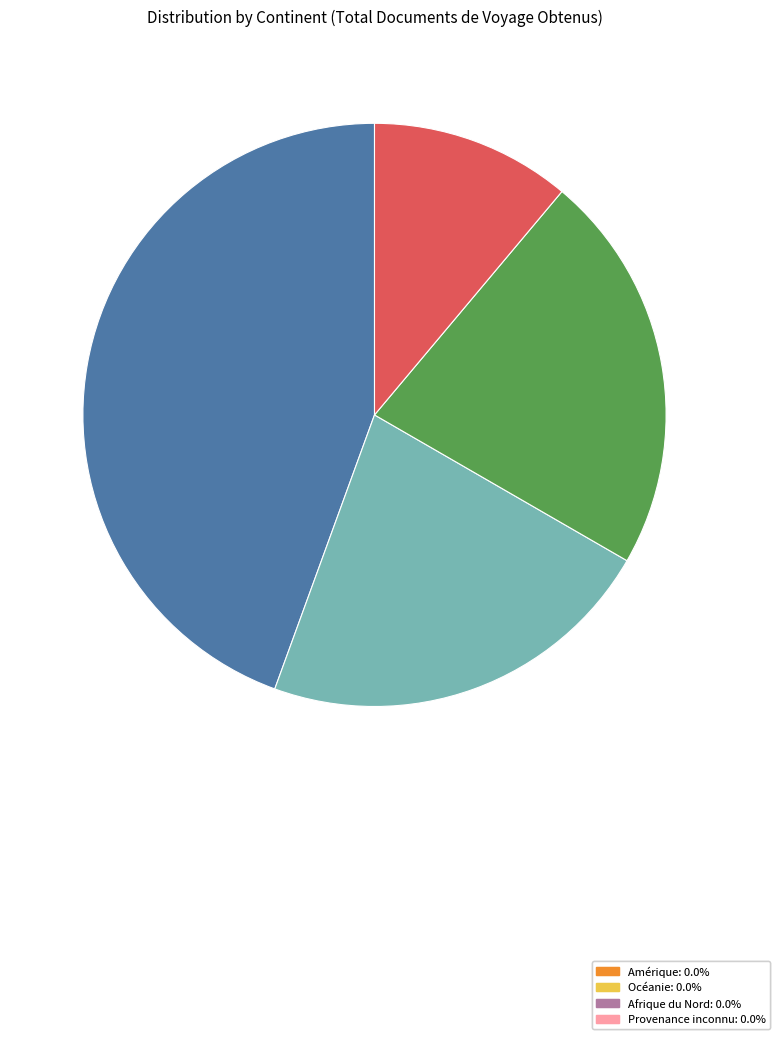

Does any single category account for the majority?

No